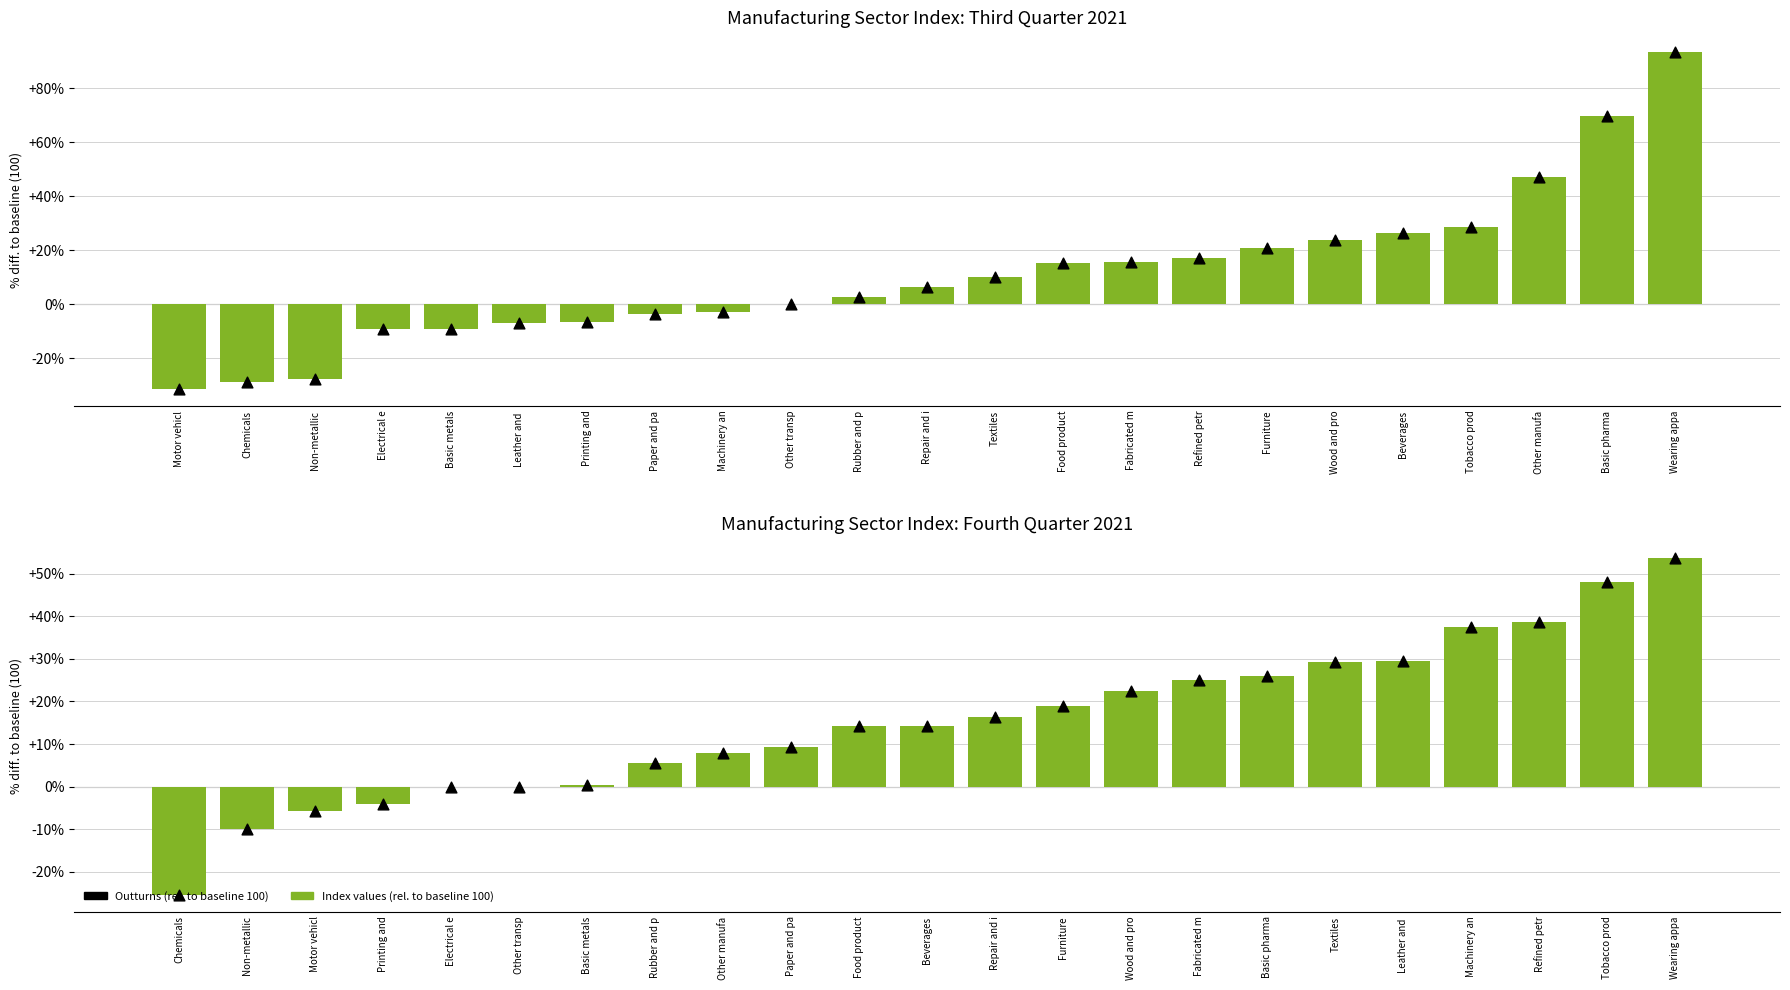

Which series has the widest spread of Y values?

Index (rel. to baseline 100)